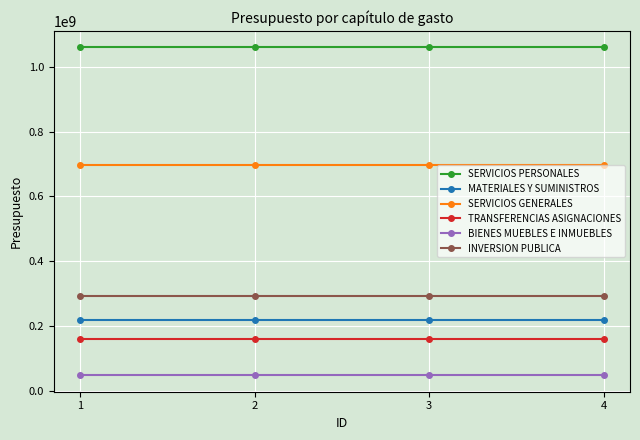

Is it true that MATERIALES Y SUMINISTROS equals 47940999 at 2?

False